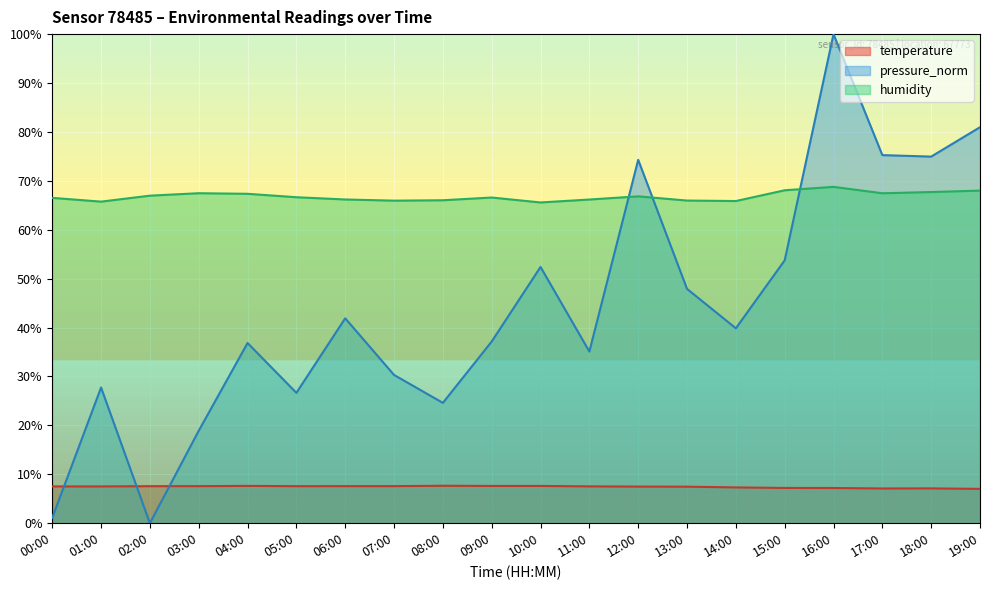

What position from the right is 06:00?

14